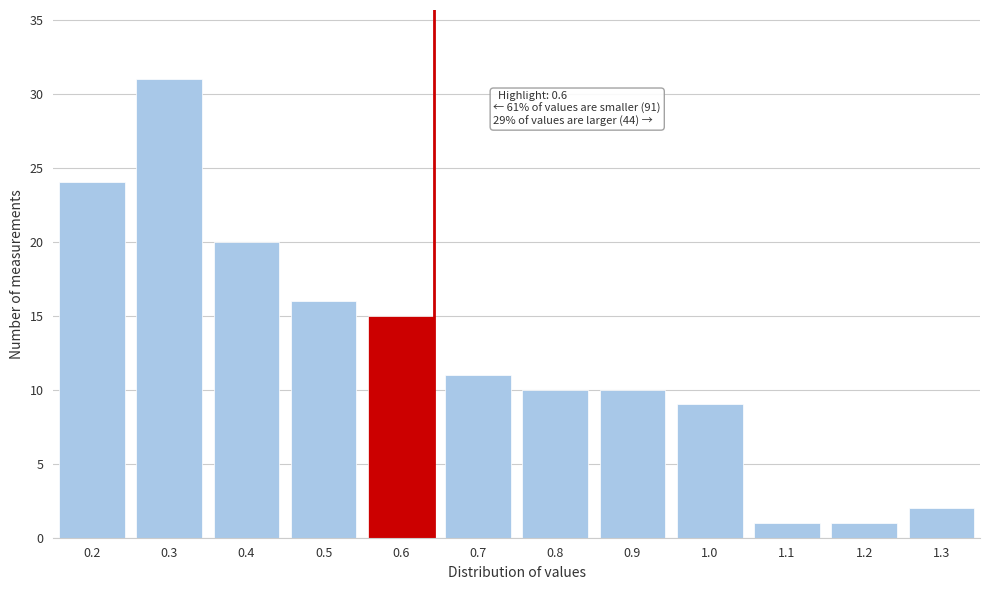

Reading right to left, transcribe all the data shown in this chart.

1.3=2	1.2=1	1.1=1	1.0=9	0.9=10	0.8=10	0.7=11	0.6=15	0.5=16	0.4=20	0.3=31	0.2=24